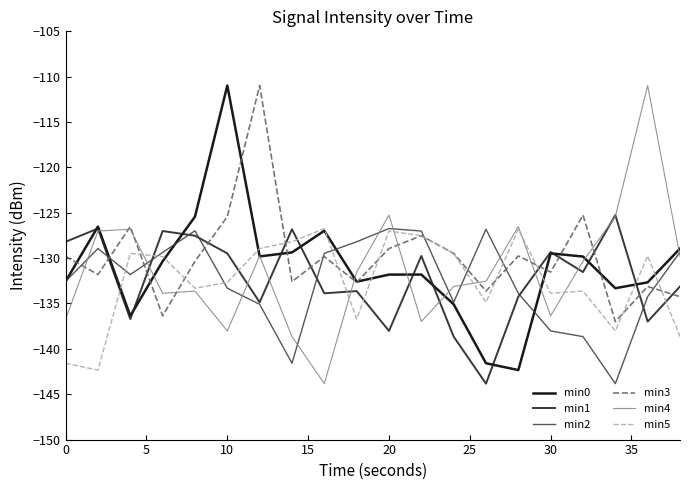

Which series ends up on top after the final intersection of min1 and min3?

min1